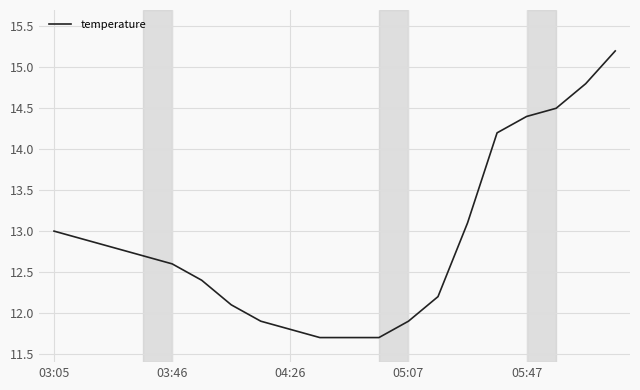

How many series are shown in this chart?

1